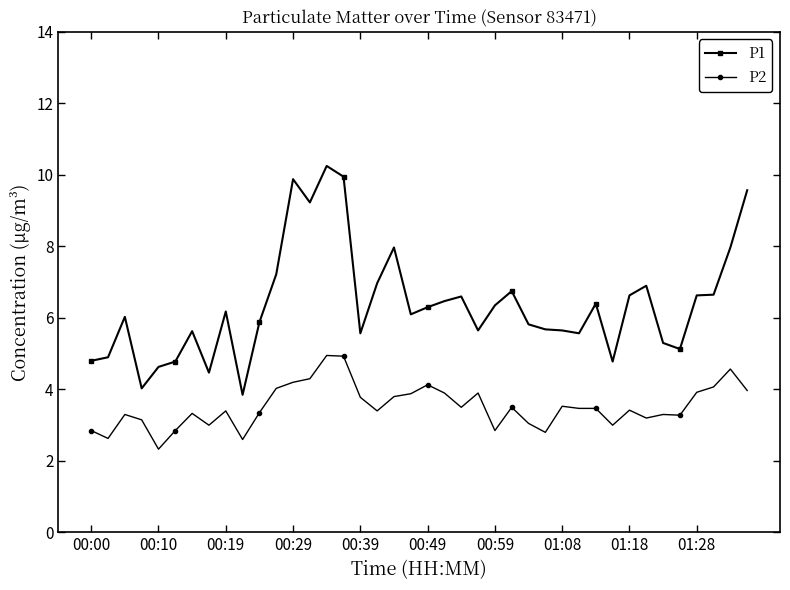

True or false: P1 and P2 intersect in this chart.

False